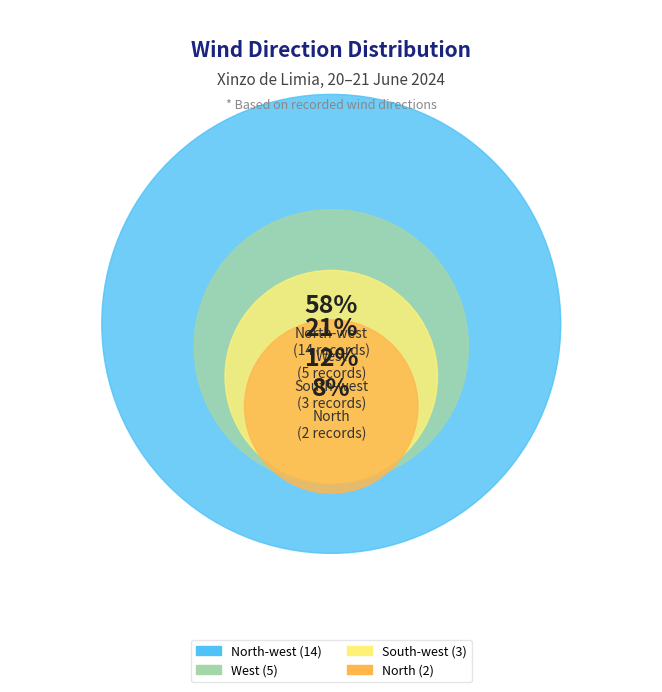

Is there any slice that represents more than half of the pie?

Yes